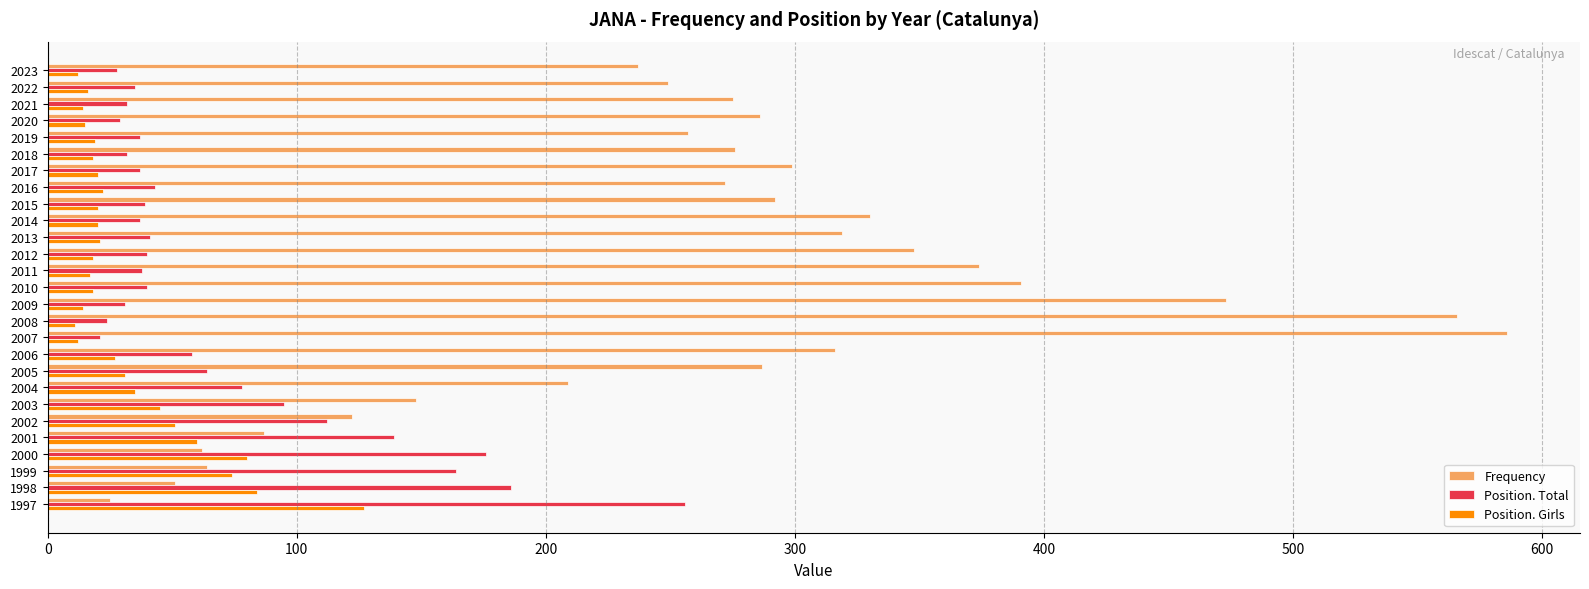

Count the number of data series in this chart.

3